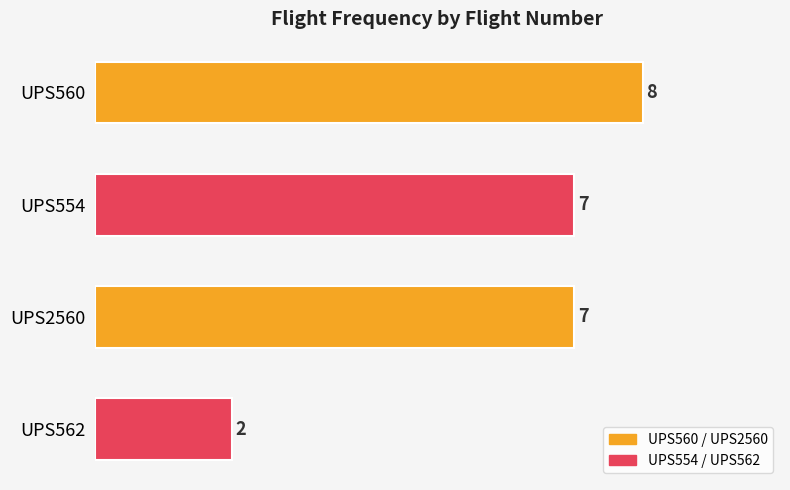

Read the value at UPS560.

8